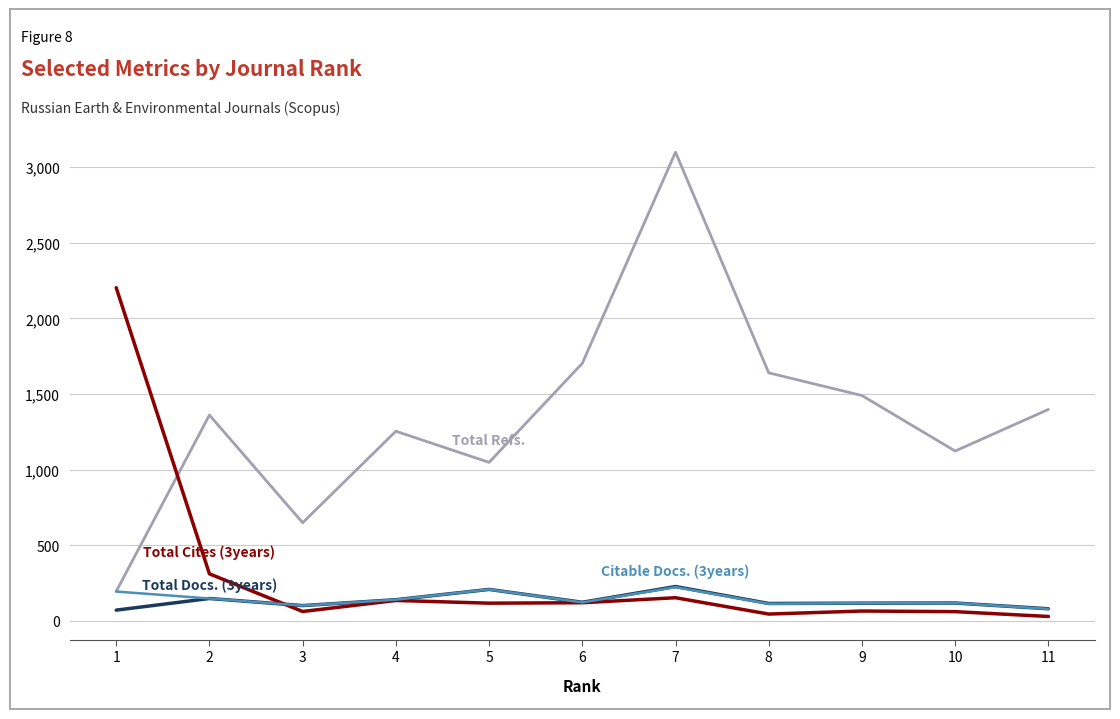

What is the maximum value shown in the chart?

3099